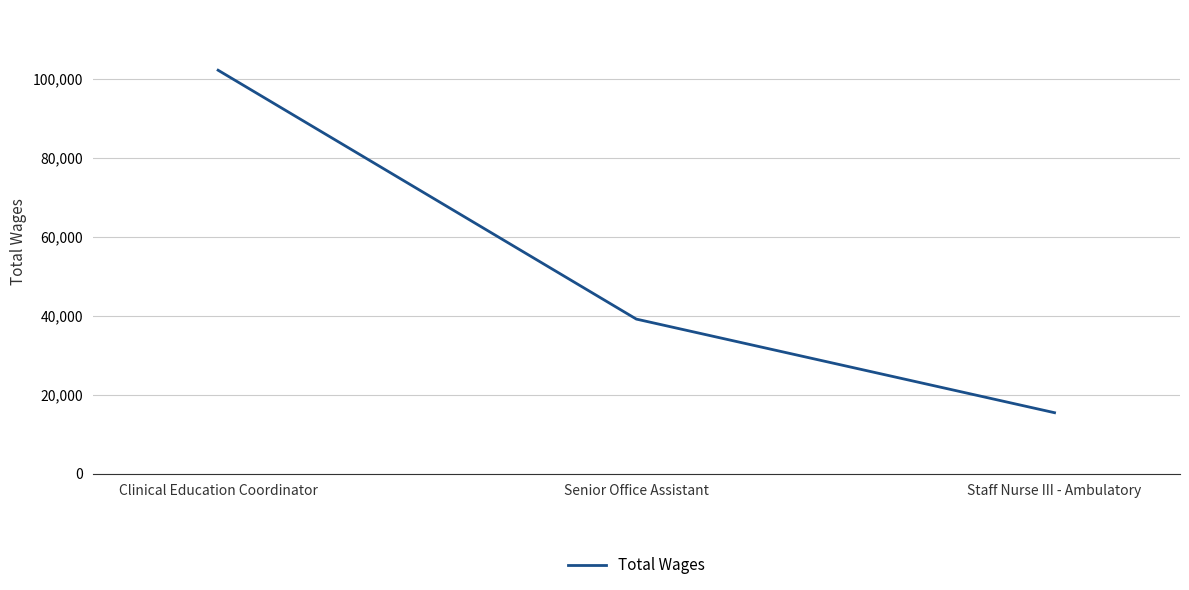

At which category does the chart reach its peak across all series?

Clinical Education Coordinator